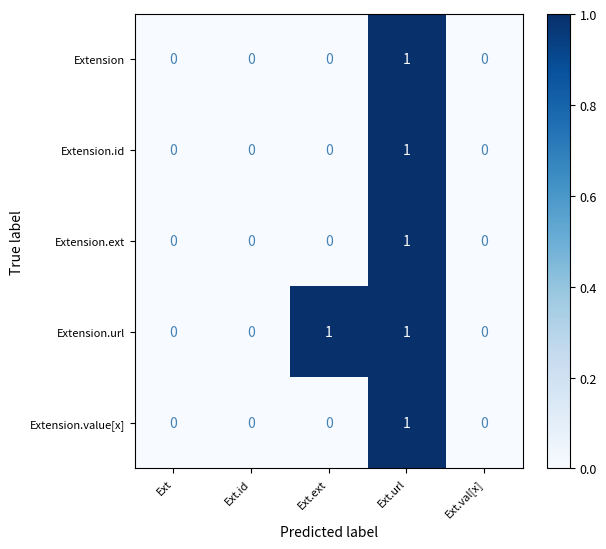

True or false: Extension.url has a value of 0 at Ext.url.

False